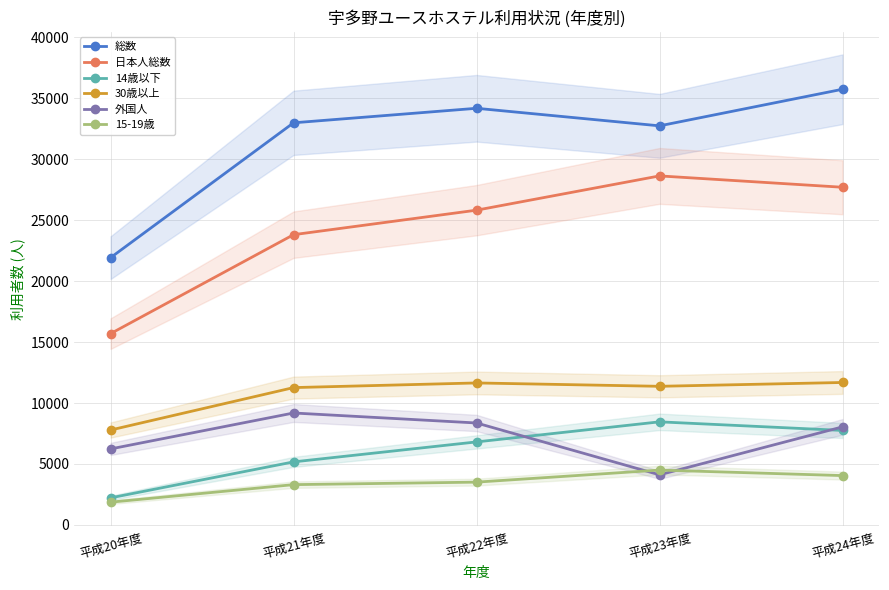

How many lines are shown in the chart?

6